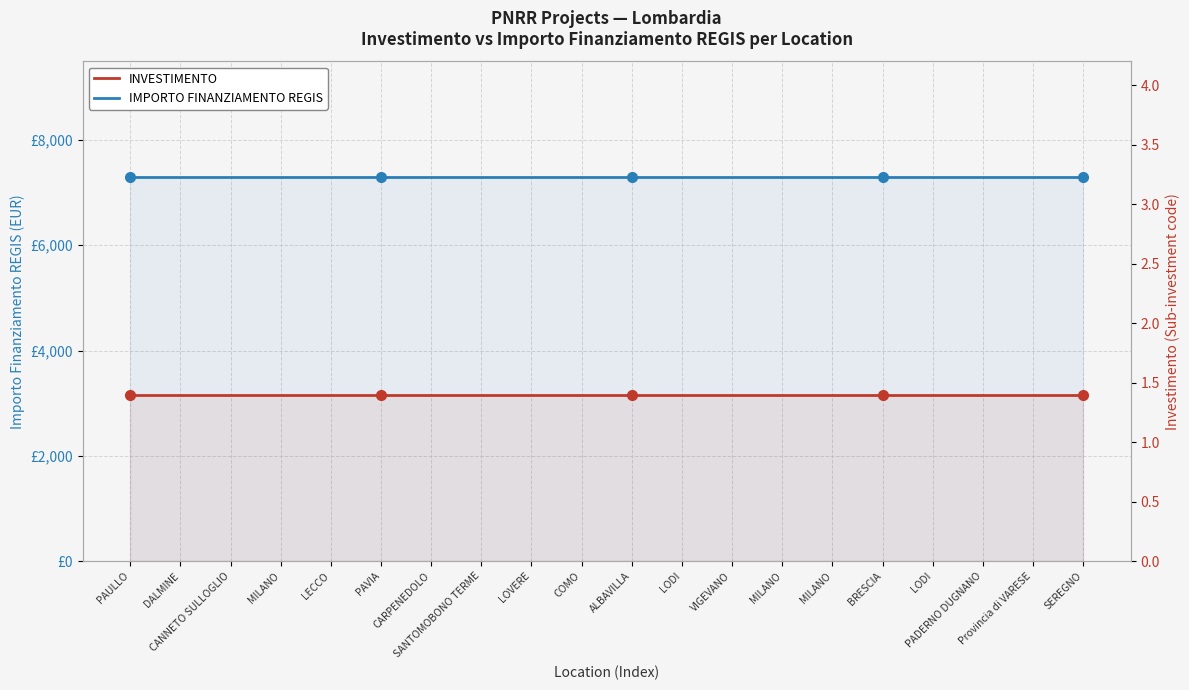

What is the average value of the INVESTIMENTO series?

1.4